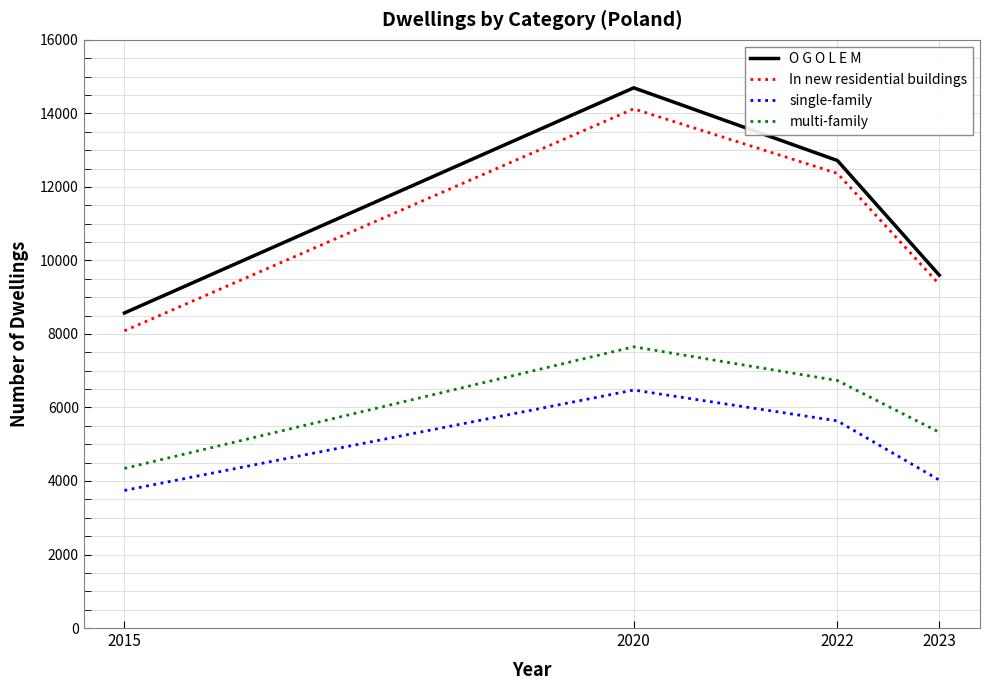

What is the greatest value displayed?

14695